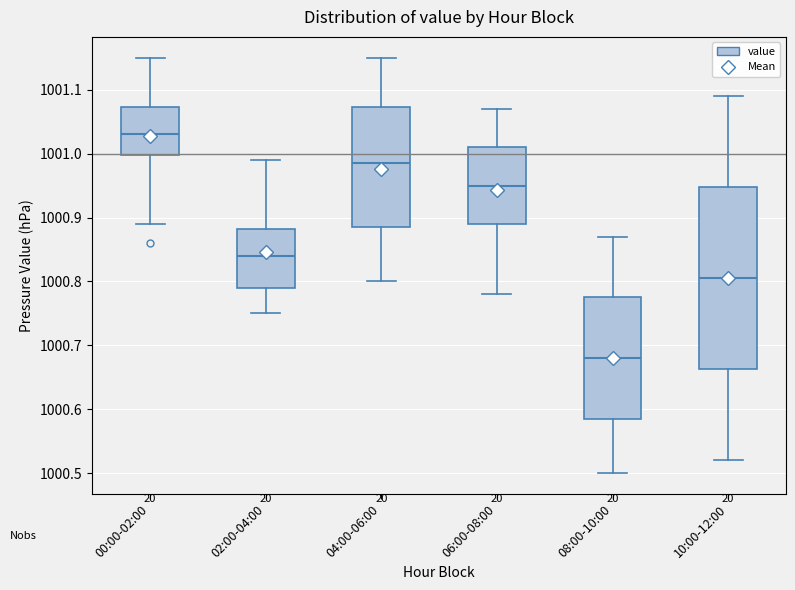

Which box's median line is the lowest?

08:00-10:00